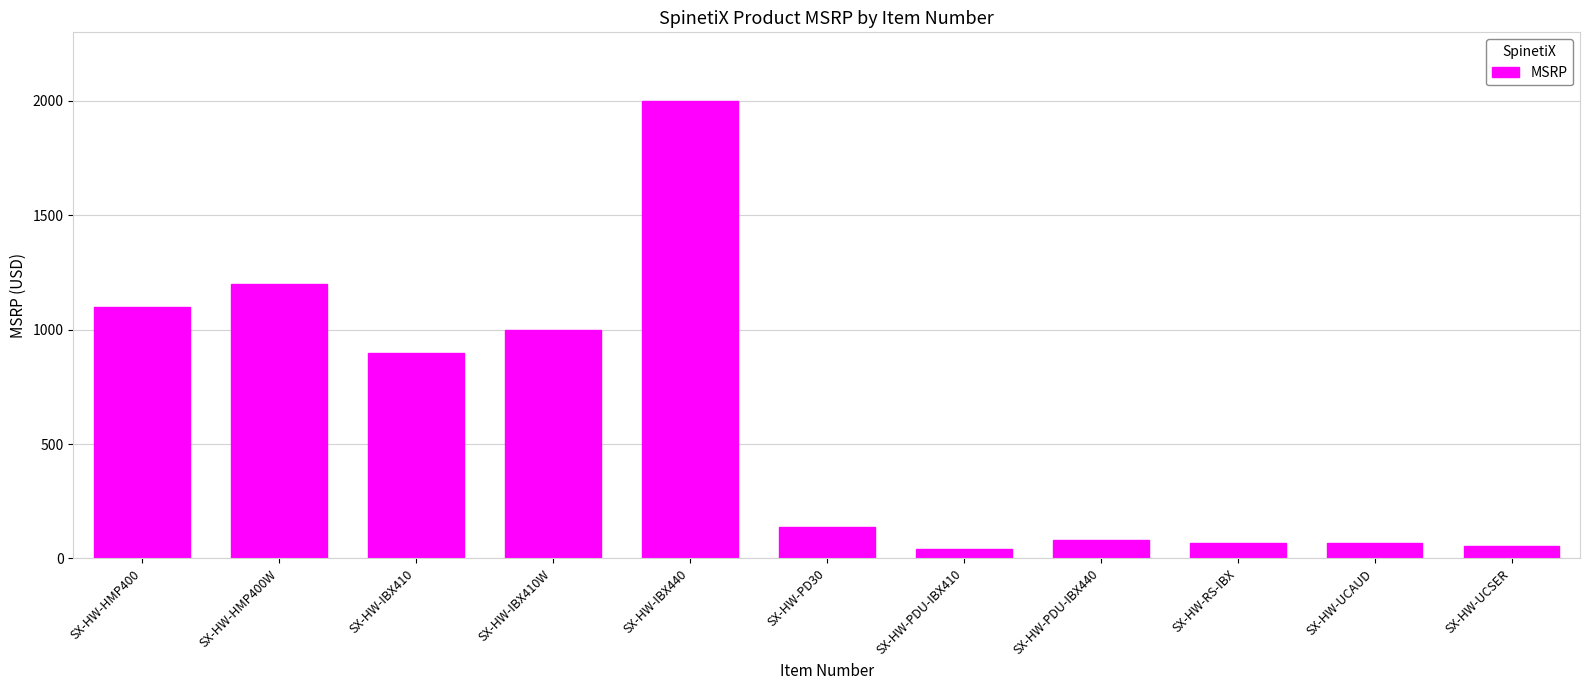

Count the number of values greater than 137.

6